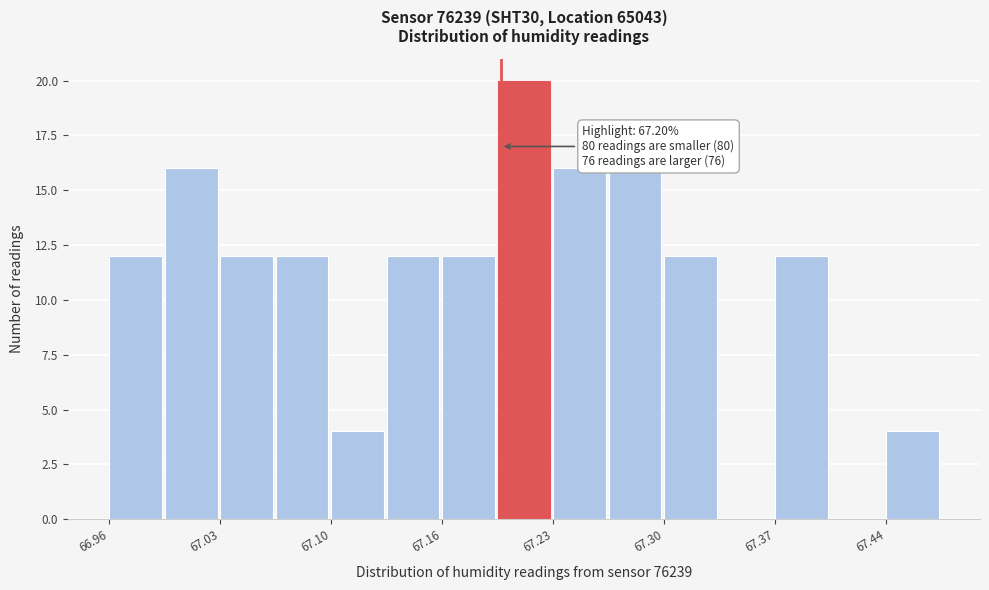

Read against the x-axis, roughly where is the centre of the tallest bar?

67.21